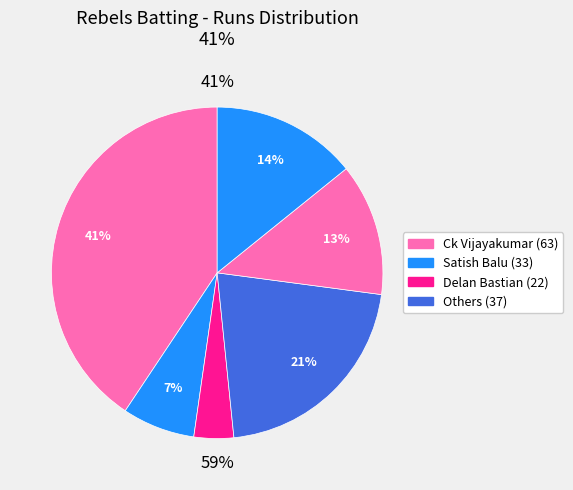

To the nearest percent, what is the difference between the largest and smallest slice percentages?

37%